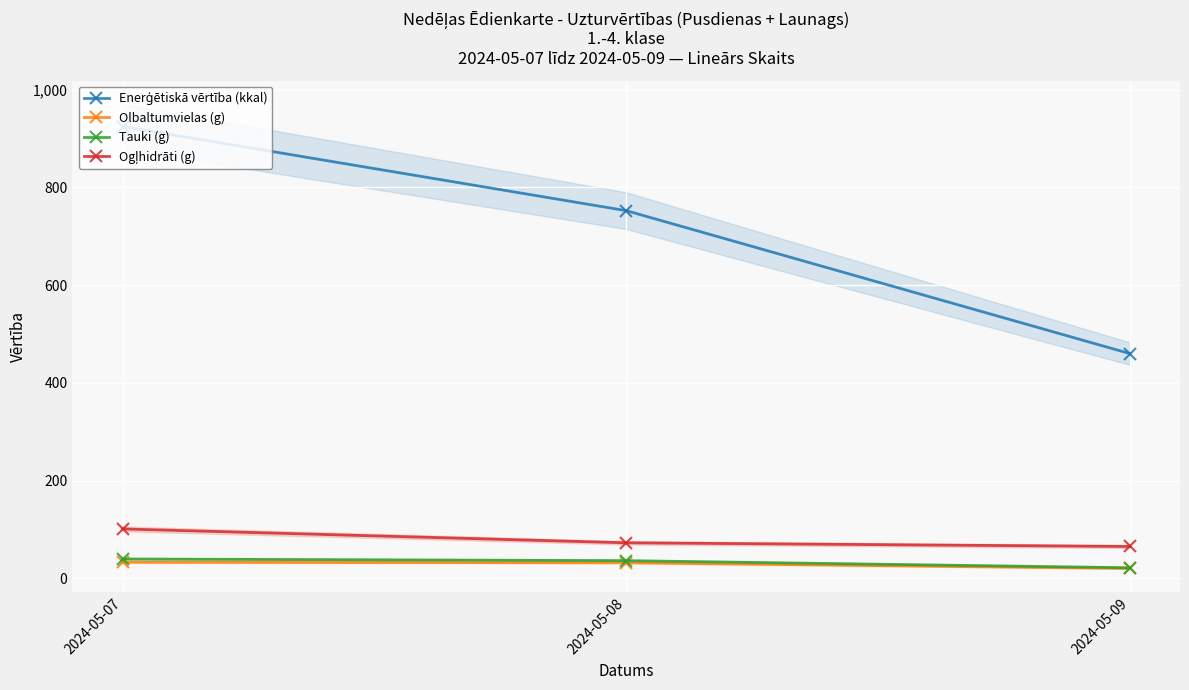

What is the minimum value shown in the chart?

20.0